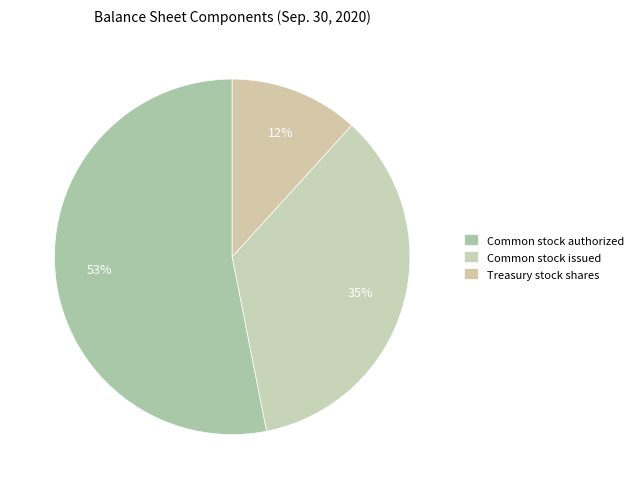

Rank the categories by value from lowest to highest.

Treasury stock shares, Common stock issued, Common stock authorized